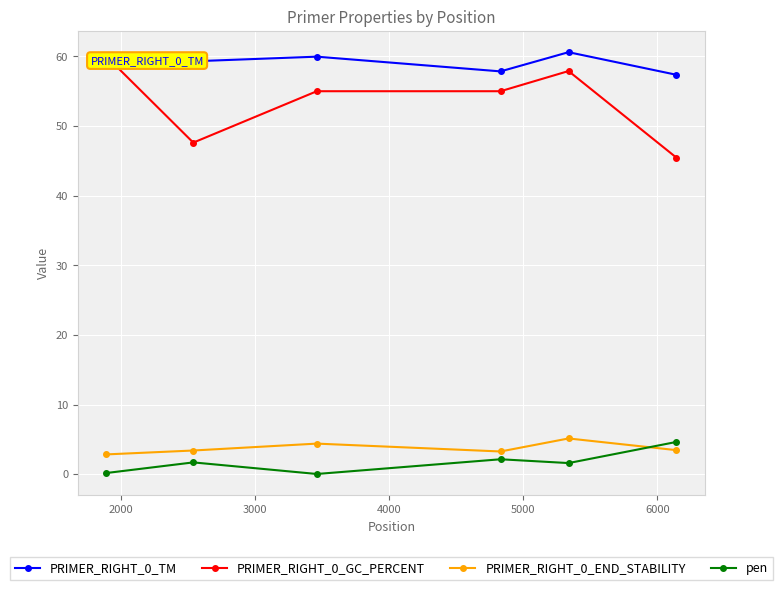

Which series has the largest range (max minus min)?

PRIMER_RIGHT_0_GC_PERCENT